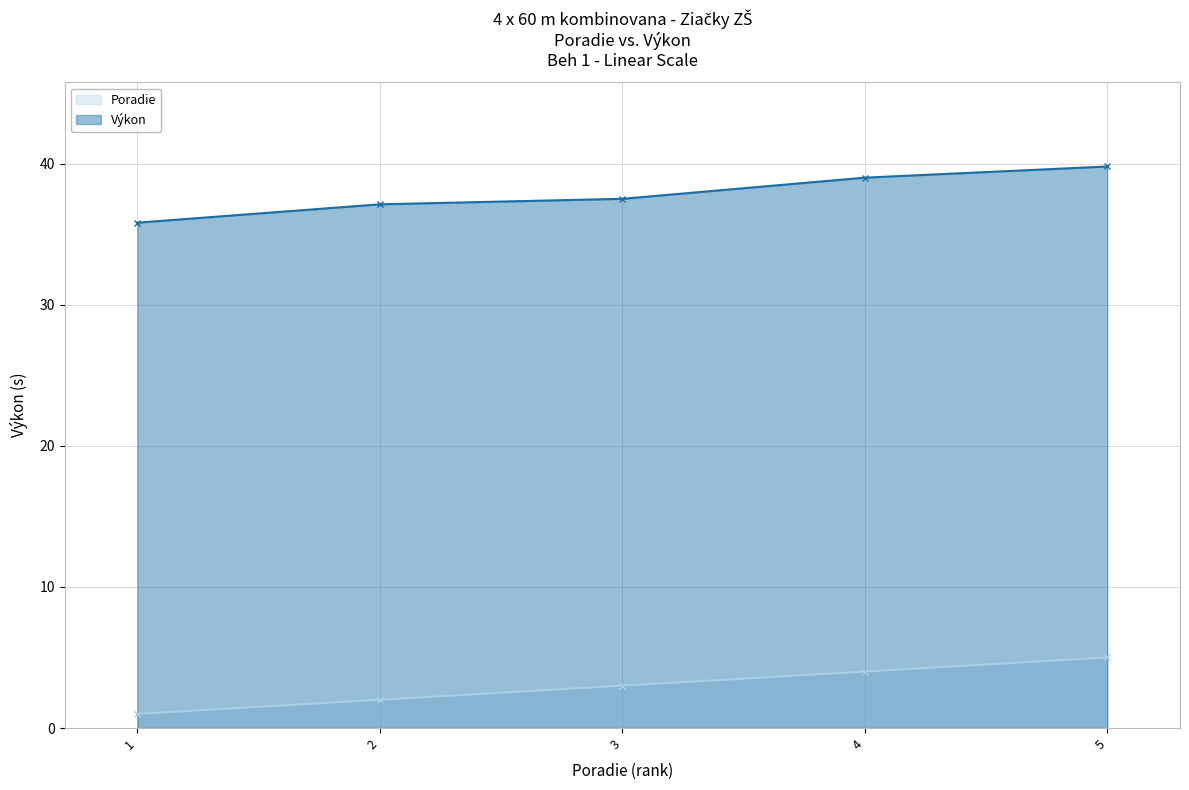

How many lines are shown in the chart?

2